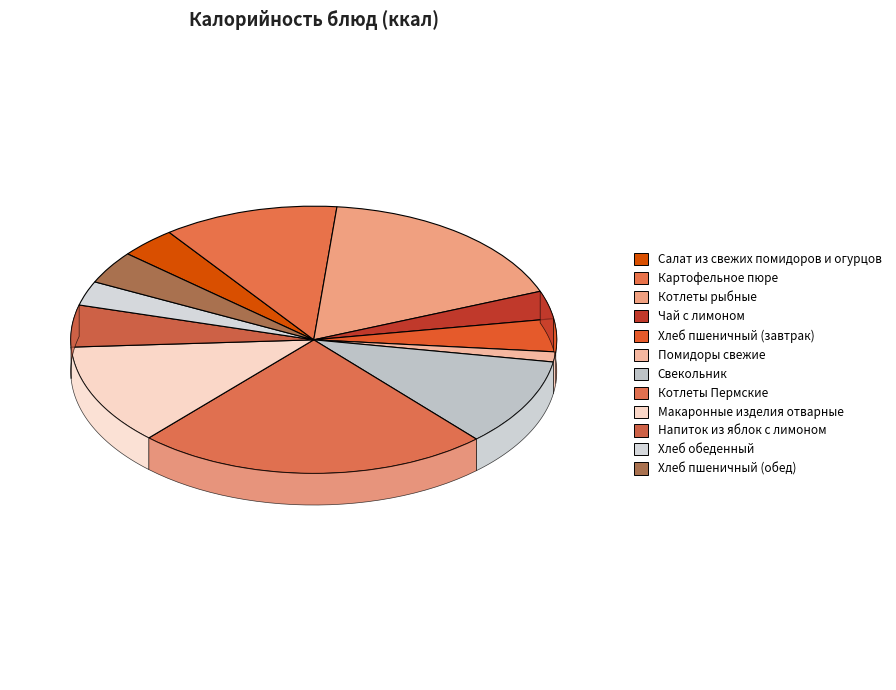

Approximately how many times larger is the value at Макаронные изделия отварные compared to Чай с лимоном?

3.6